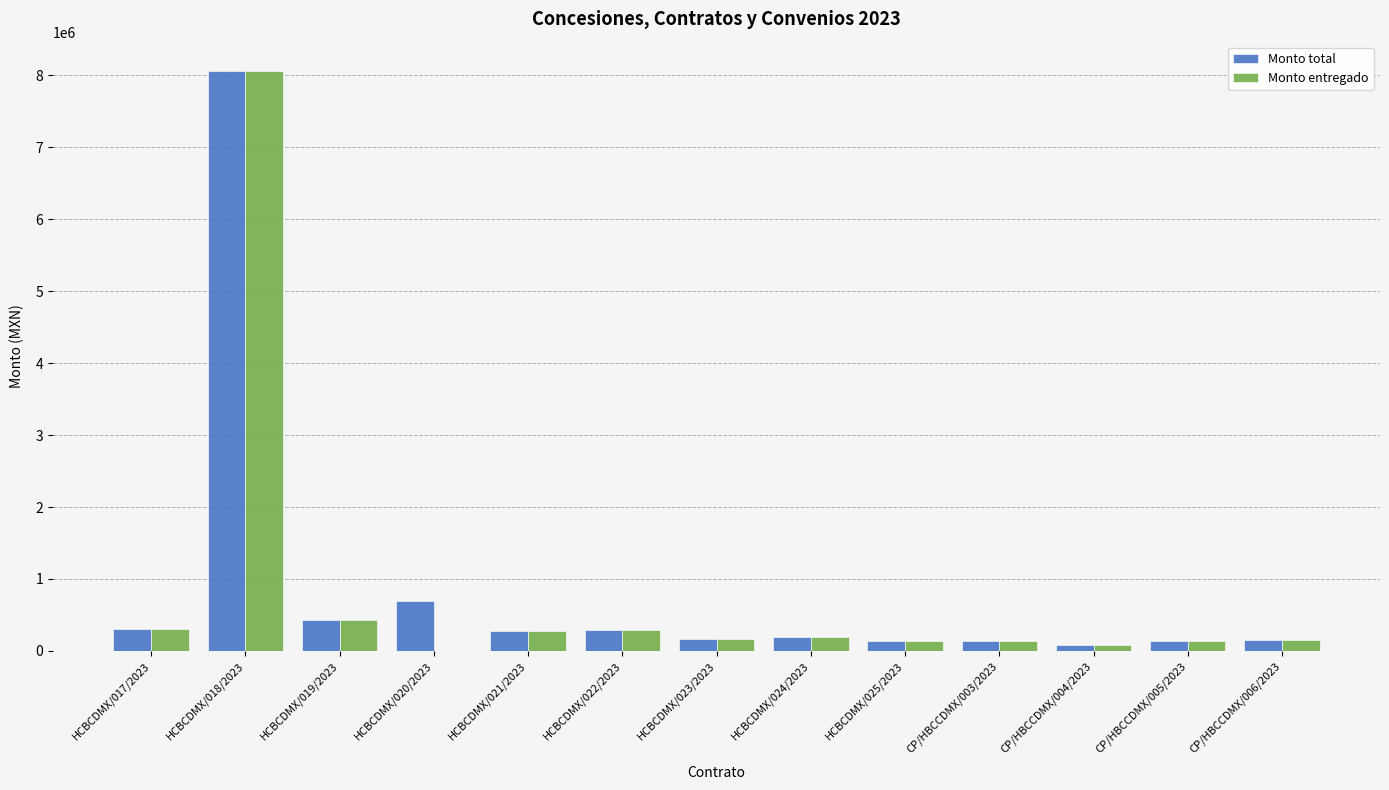

What is the greatest value displayed?

8064999.8